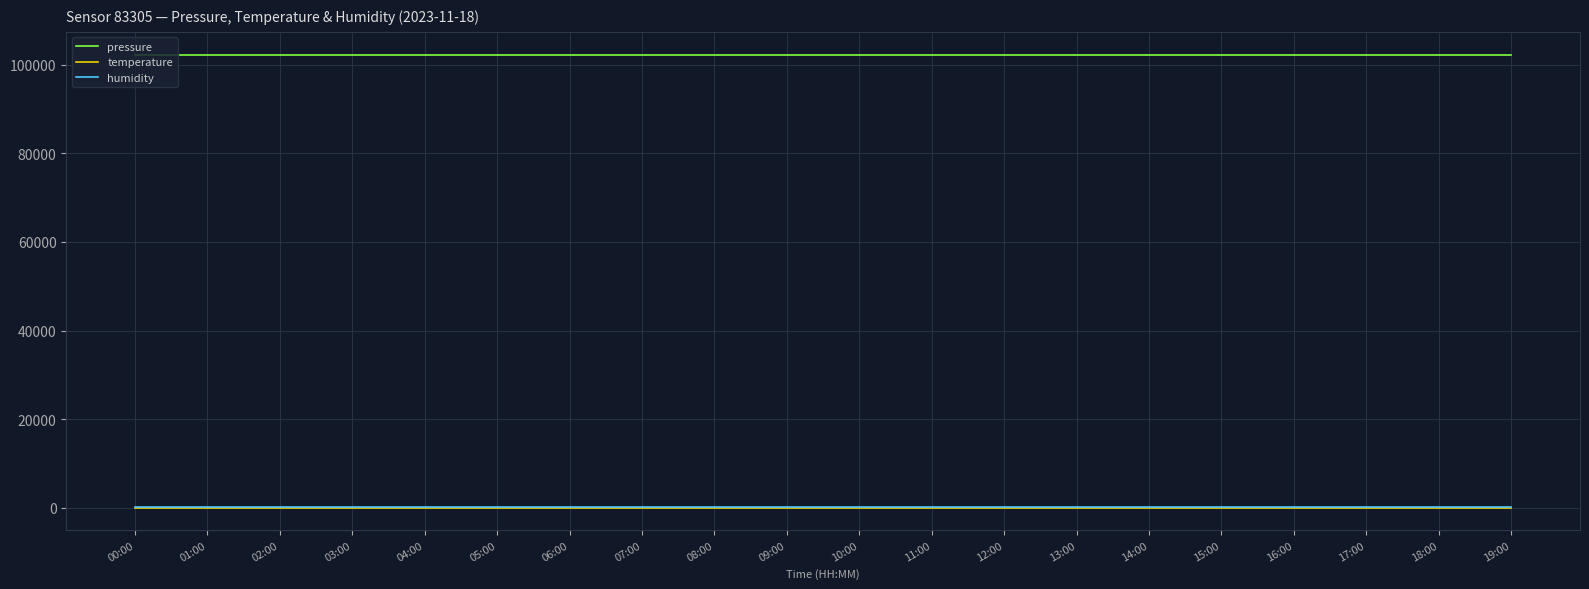

True or false: temperature has a value of 17.4 at 09:00.

True